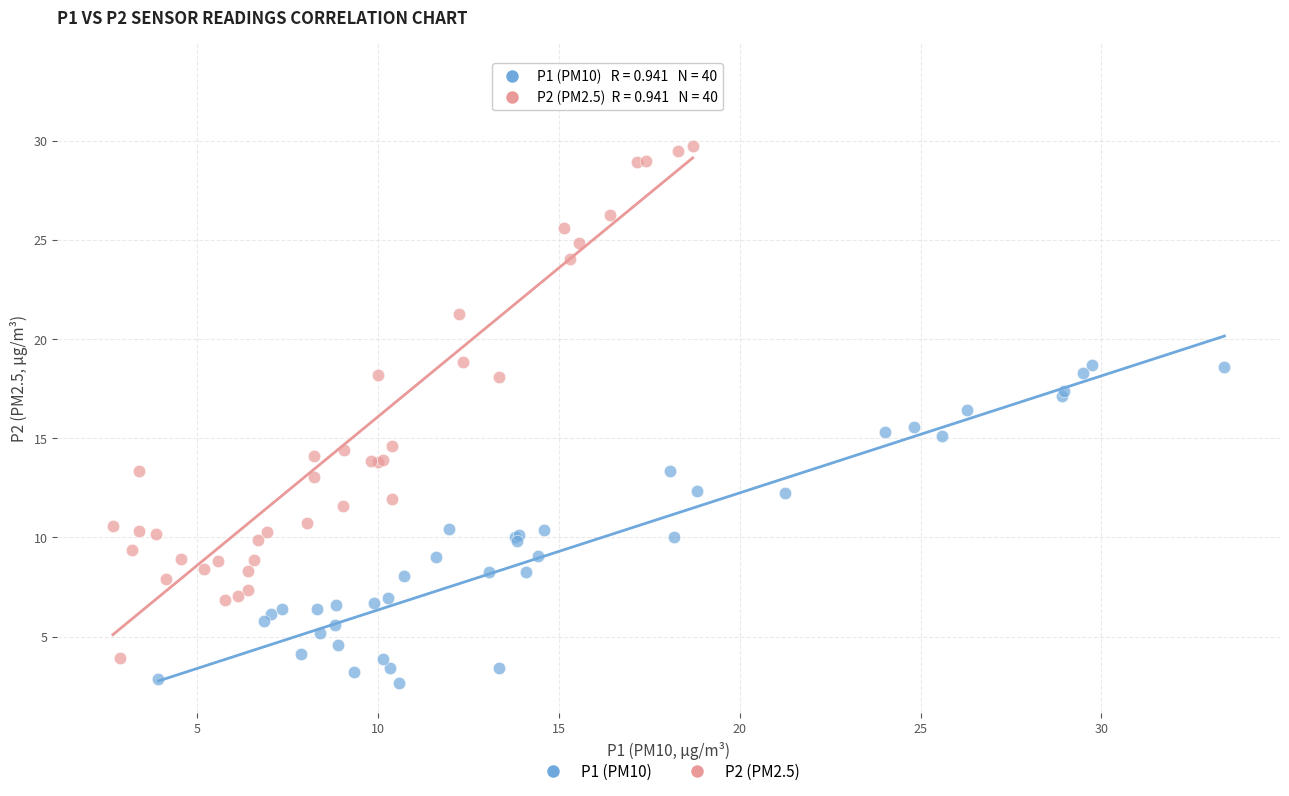

Which series reaches the maximum Y coordinate?

P2 (PM2.5)